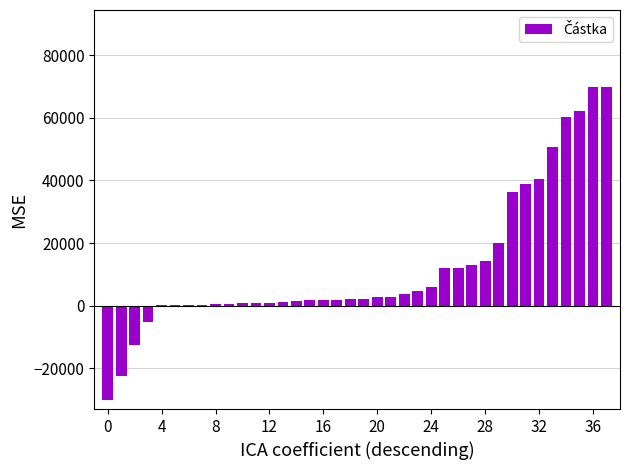

What is the sum of all values?

466435.2